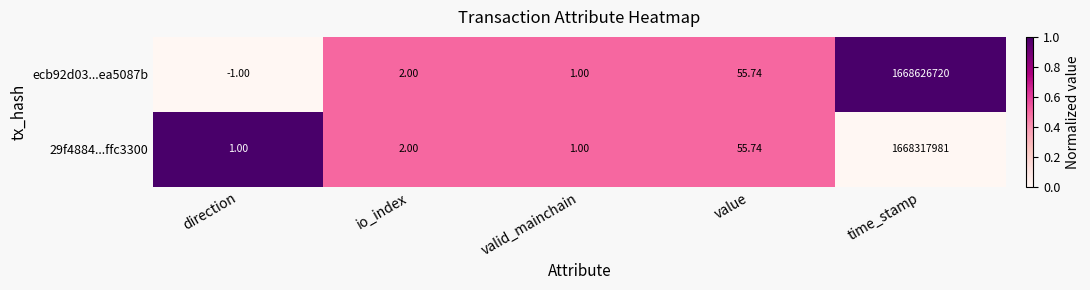

At which label does ecb92d03...ea5087b reach its minimum?

direction